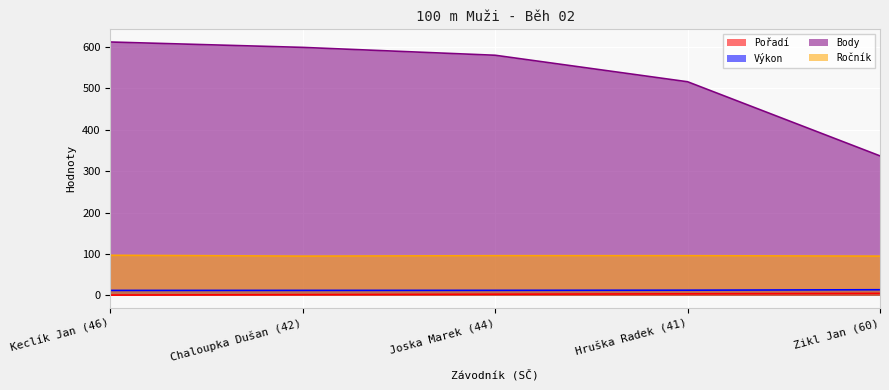

The value of Výkon at Chaloupka Dušan (42) is 12.3. True or false?

True